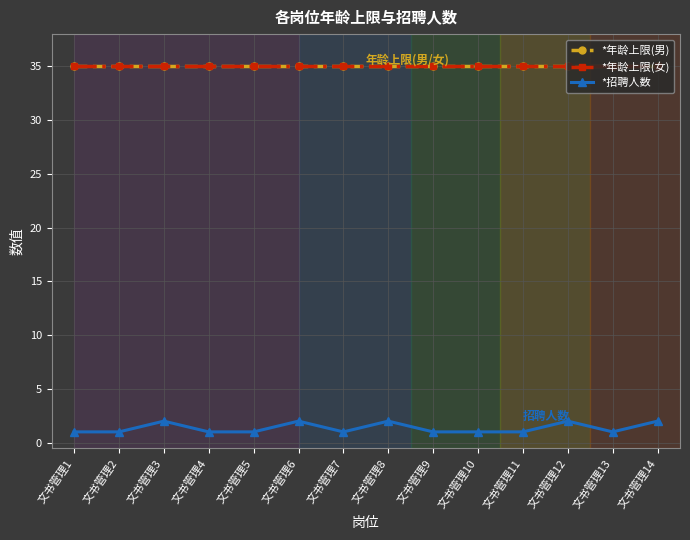

What is the value of the *年龄上限(男) point at the 14th from the left?

35